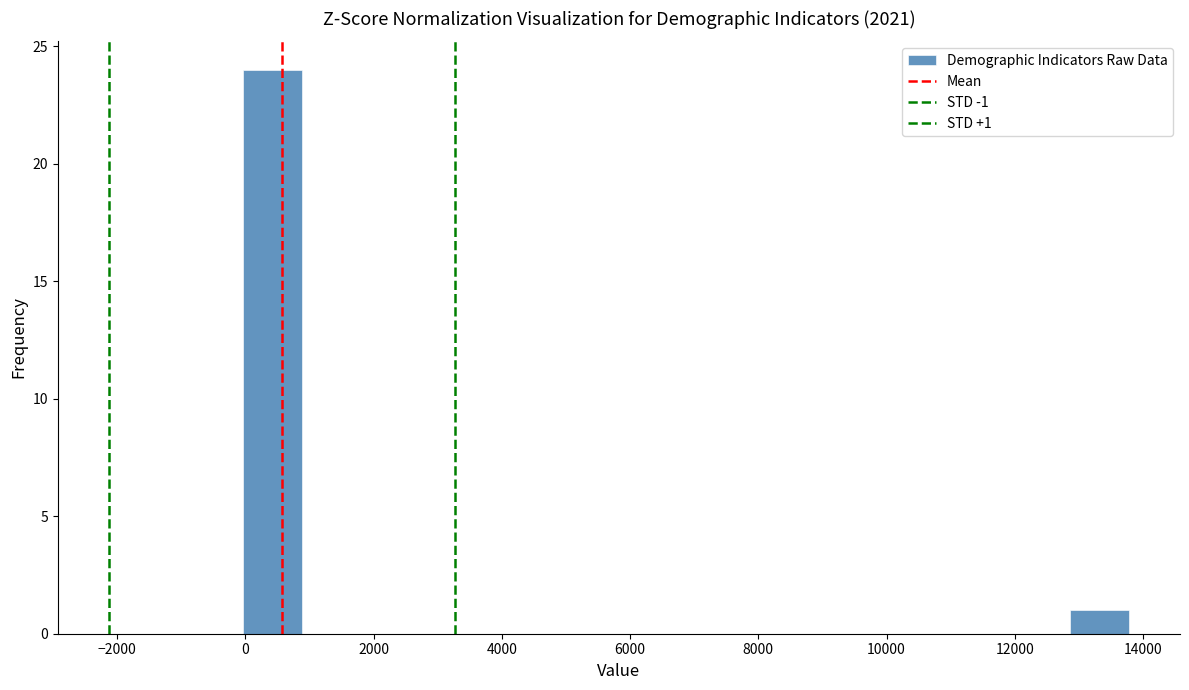

Over which range of the x-axis is the bar tallest?

0 to 800